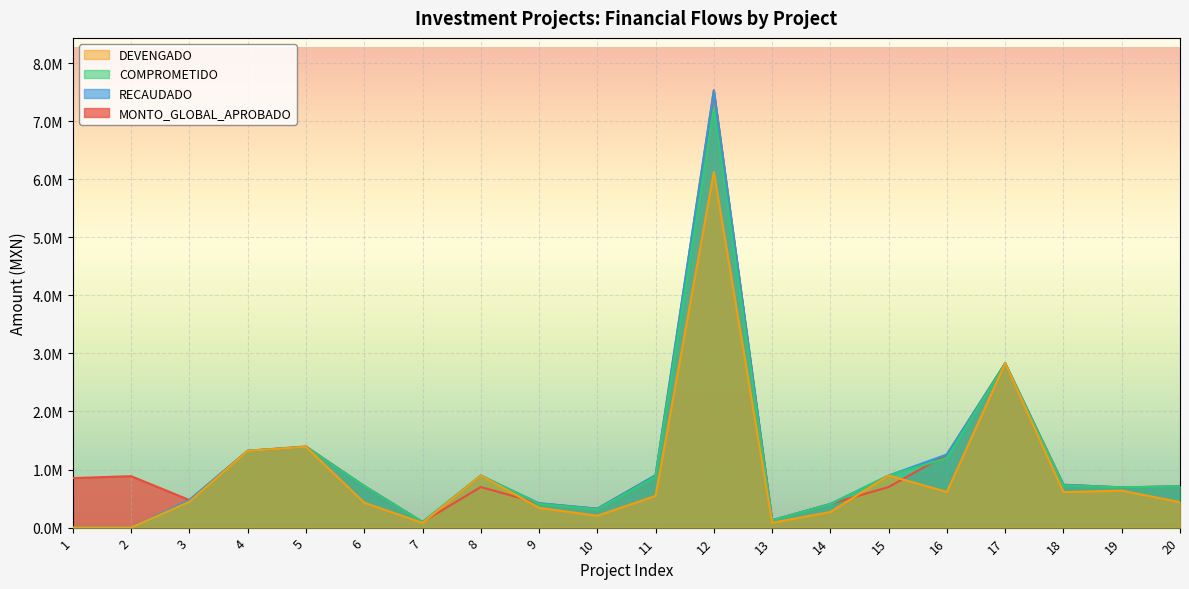

How many interior local valleys does the DEVENGADO series have?

5